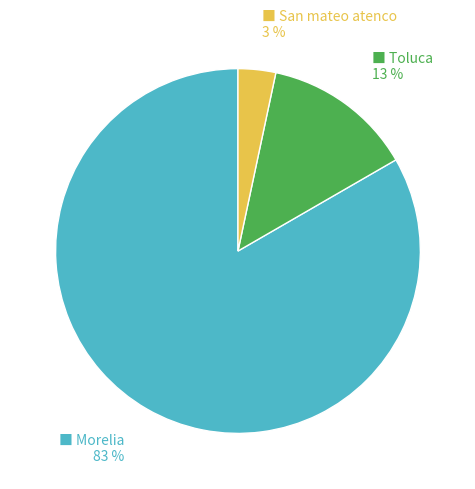

How many segments does this pie chart have?

3